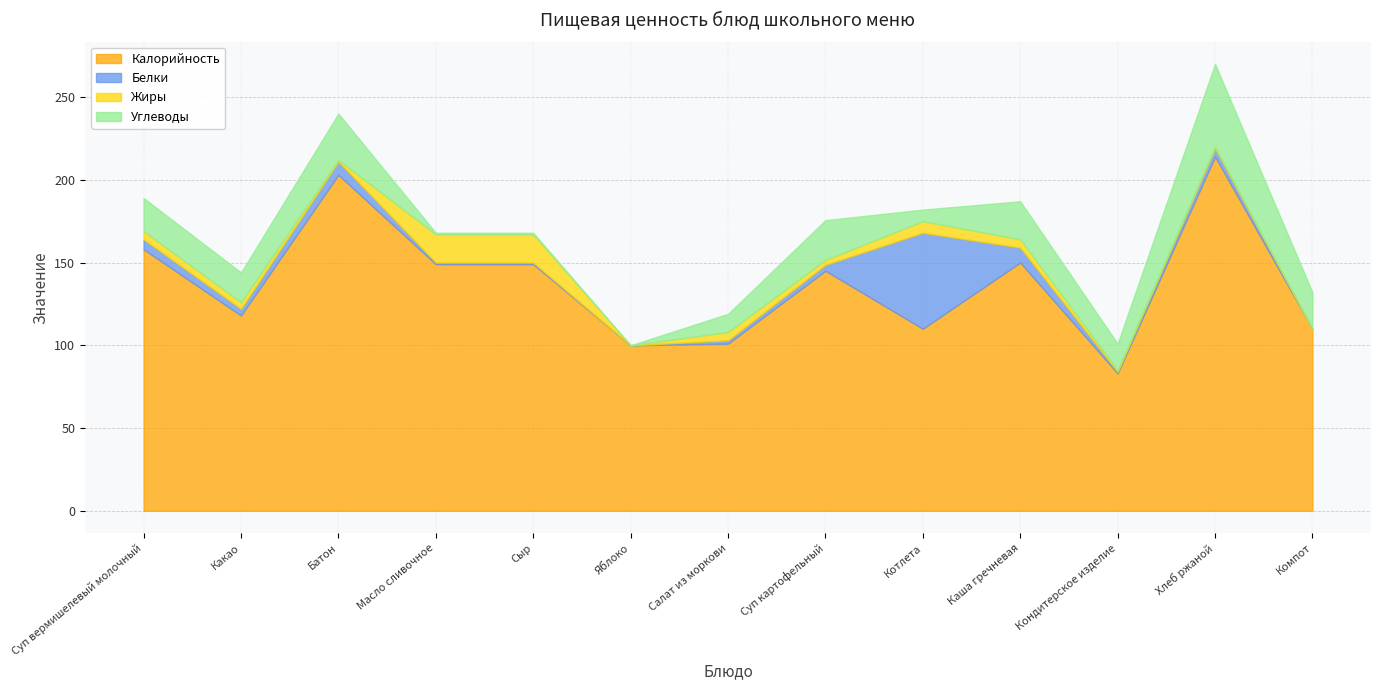

What is the label of the 5th point from the right?

Котлета